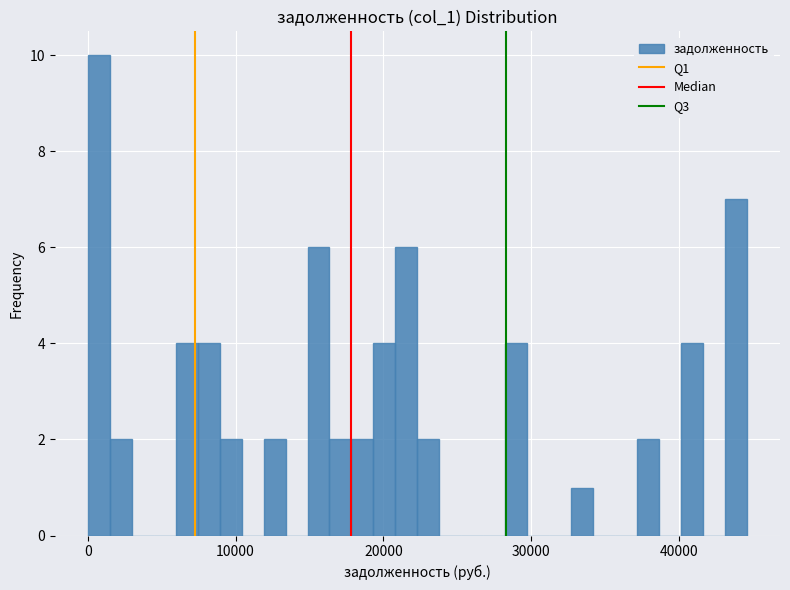

Around what value on the x-axis is the tallest bar? Give the approximate position of its centre, as read against the axis.

1000